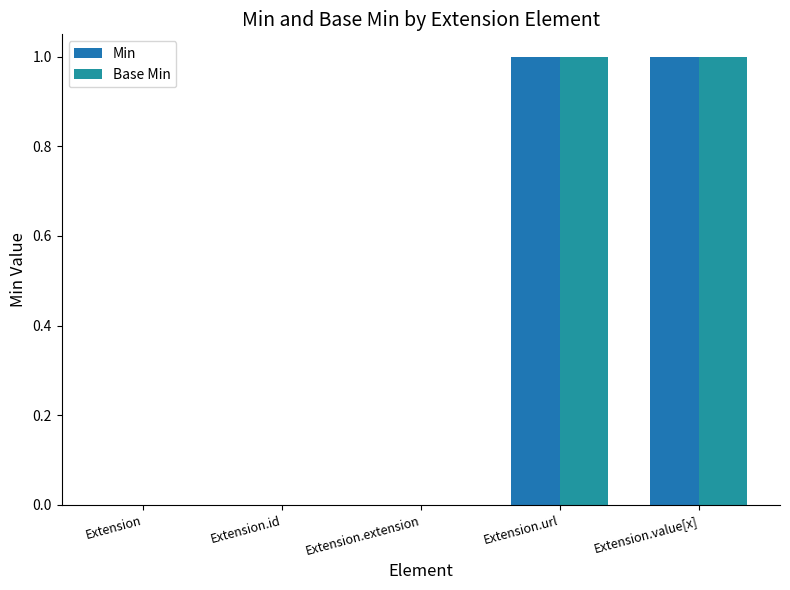

True or false: Base Min has a value of 1 at Extension.url.

True